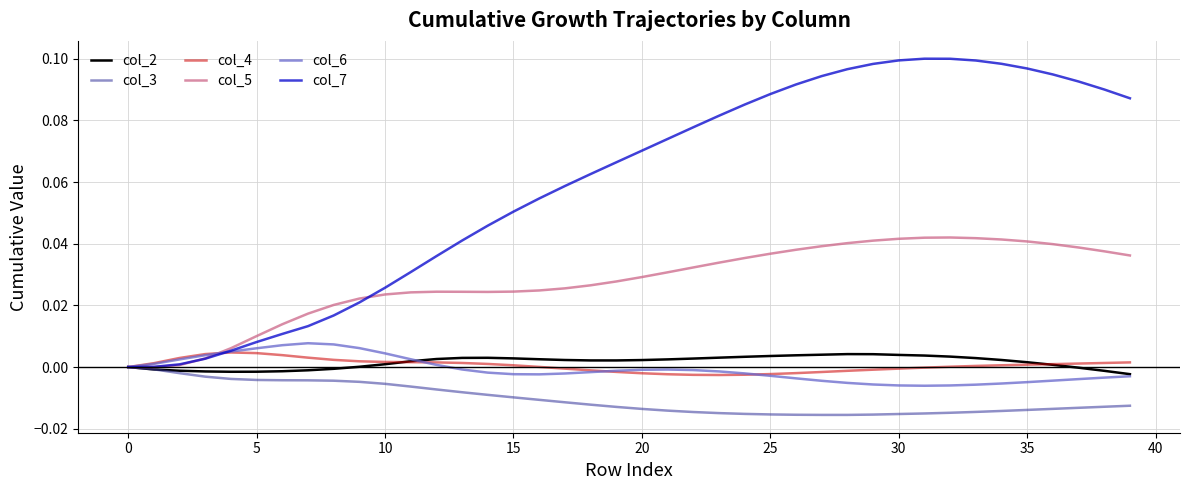

Which series has the largest range (max minus min)?

col_7